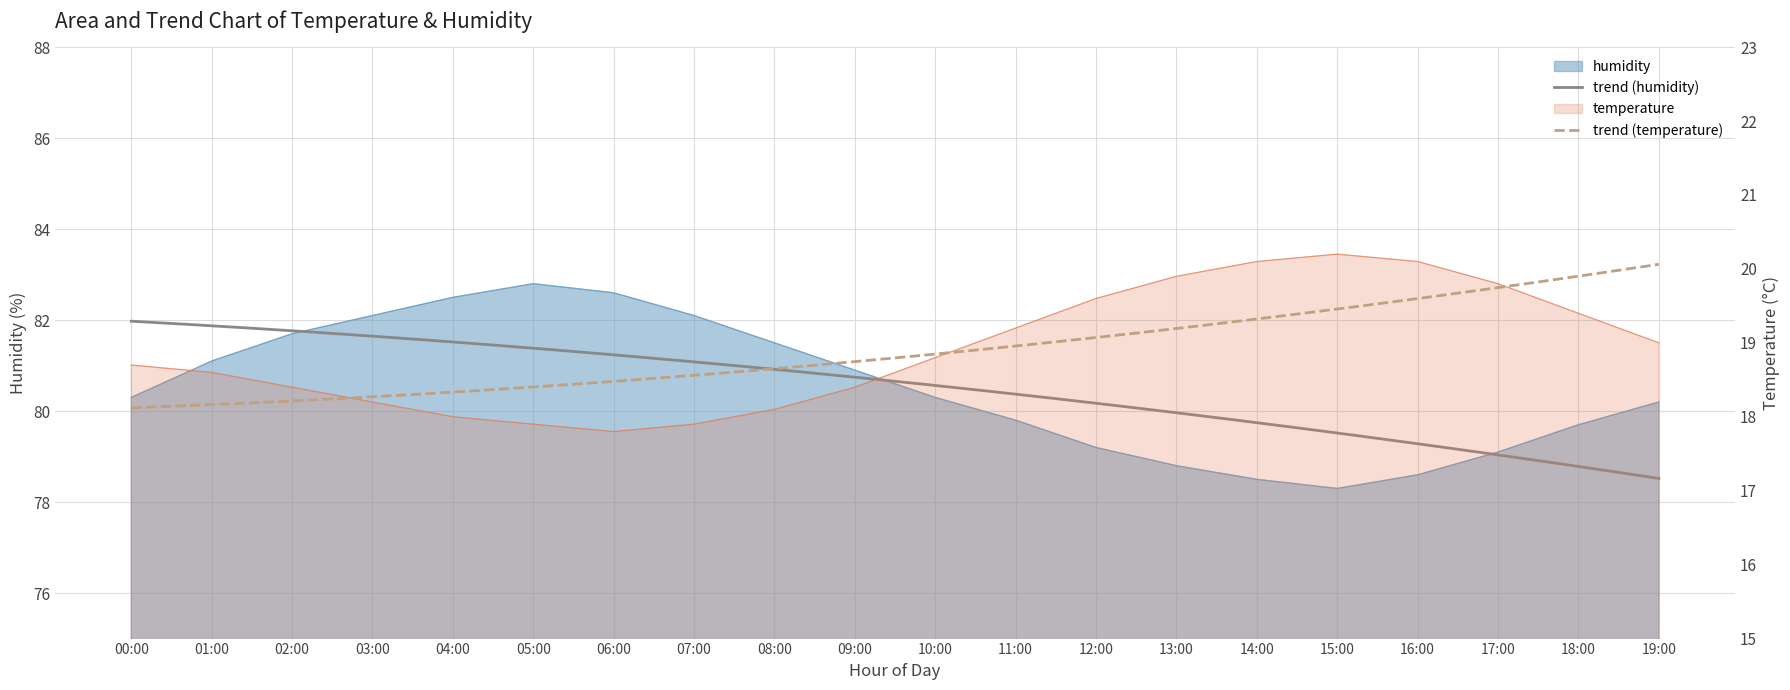

What is the label of the 13th point from the left?

12:00